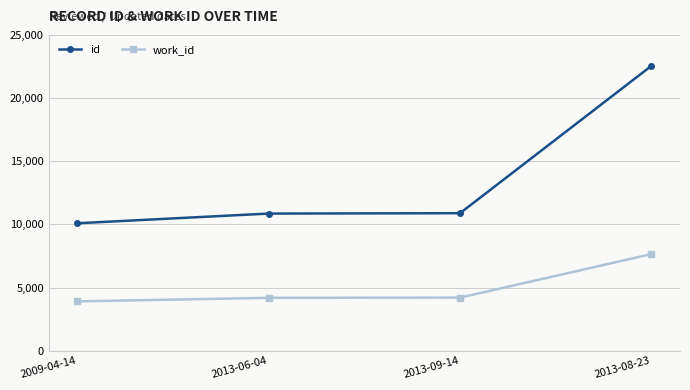

At which label does work_id reach its minimum?

2009-04-14